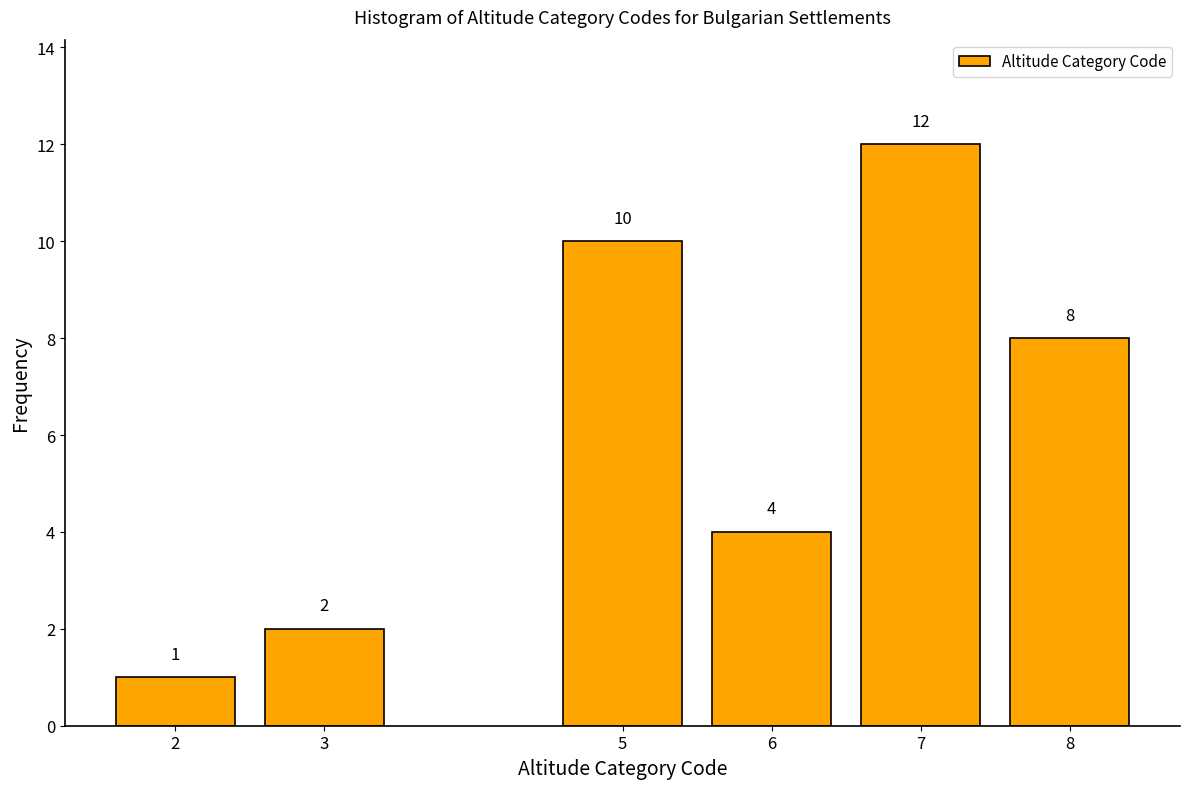

Reading right to left, extract all data points from this chart.

8	12	4	10	2	1